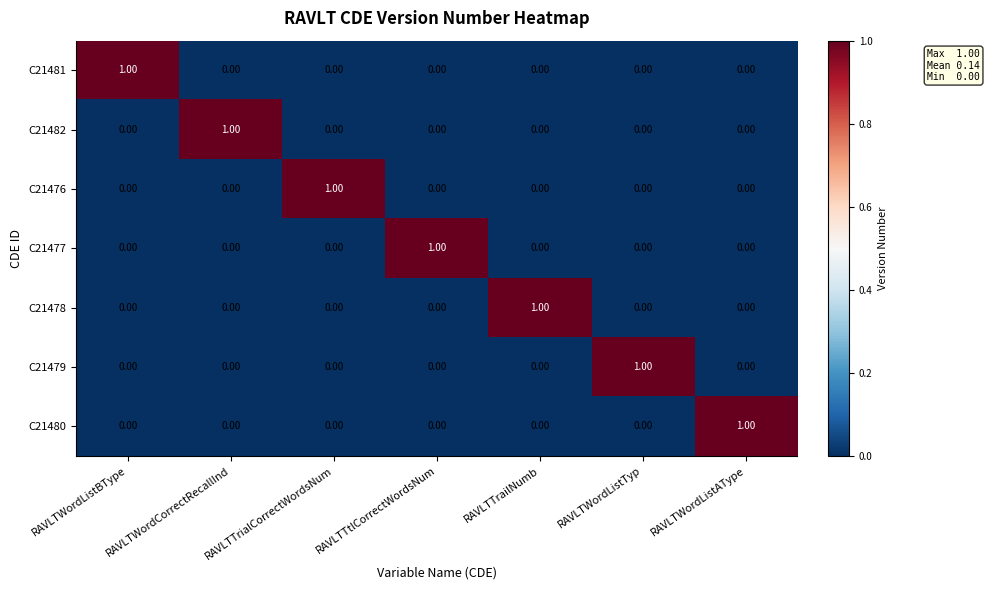

What is the spread (max minus min) of values at RAVLTWordListAType?

1